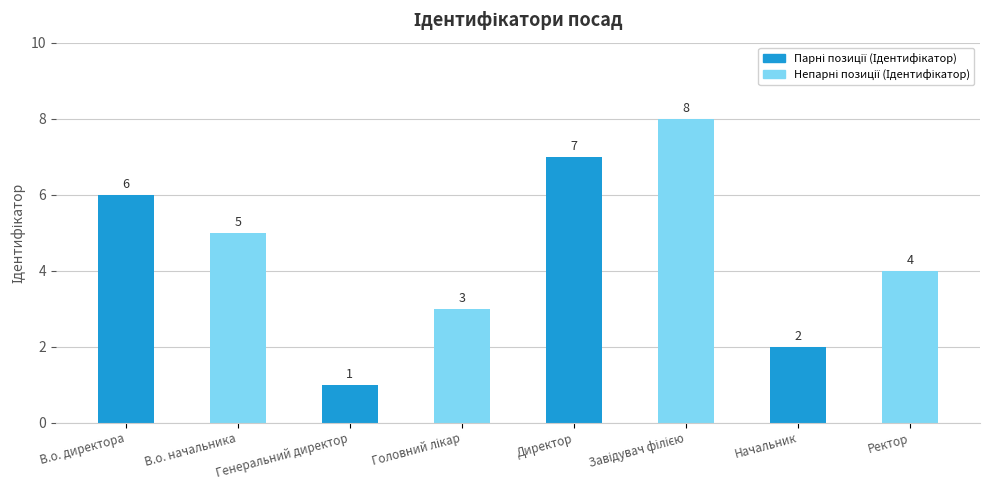

What is the sum of the values at Директор and В.о. начальника?

12